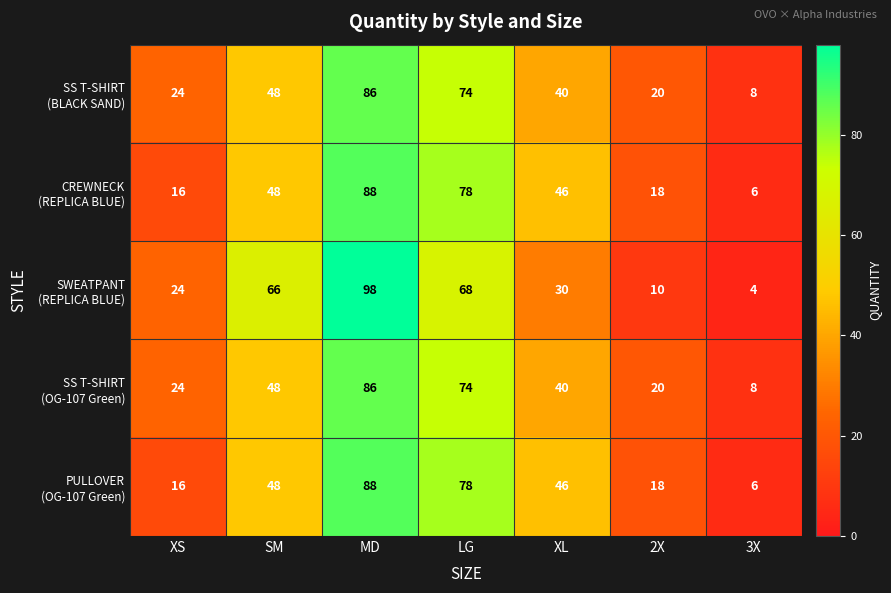

What is the smallest value displayed?

4